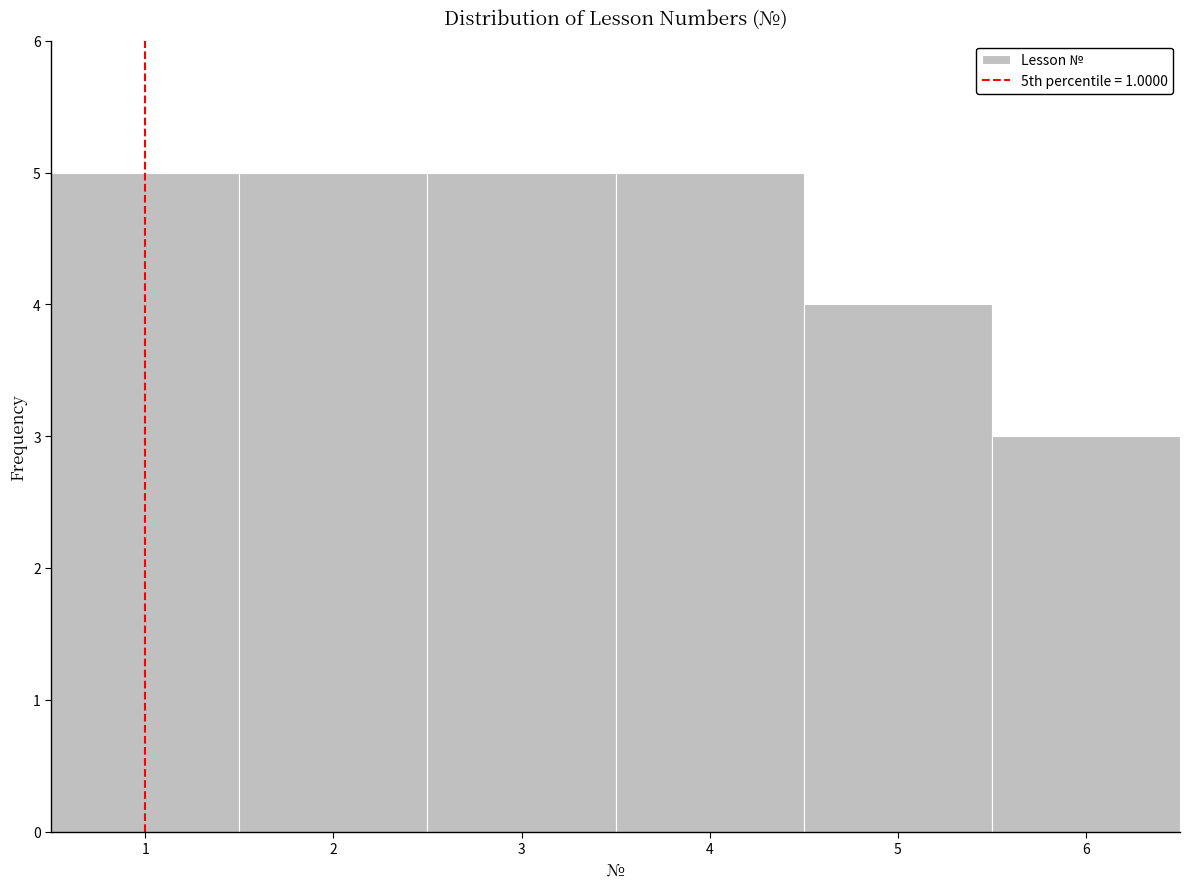

Reading left to right, list every bar in this chart as the range it spans on the x-axis followed by its height. The values are not printed on the chart, so give them approximately, as read against the axis.

0.5 to 1.5: 5
1.5 to 2.5: 5
2.5 to 3.5: 5
3.5 to 4.5: 5
4.5 to 5.5: 4
5.5 to 6.5: 3